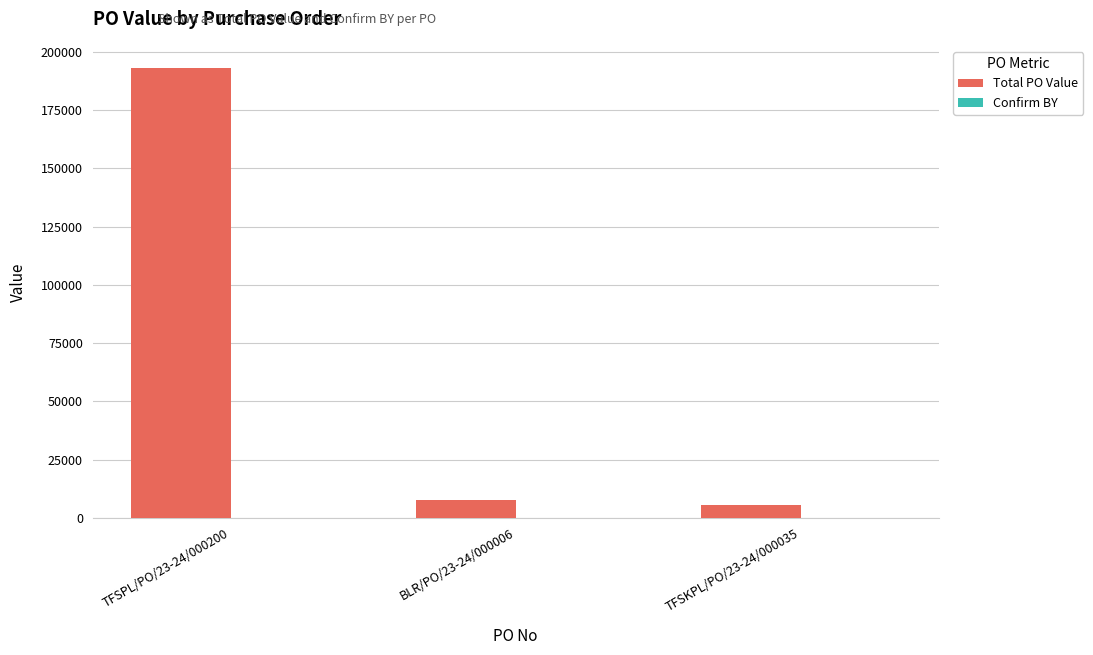

Approximately how many times larger is the value at TFSKPL/PO/23-24/000035 compared to BLR/PO/23-24/000006?

0.7